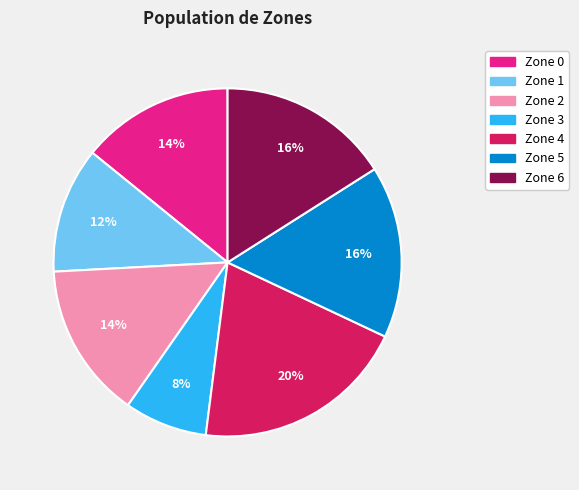

To the nearest percent, what is the average slice percentage?

14%